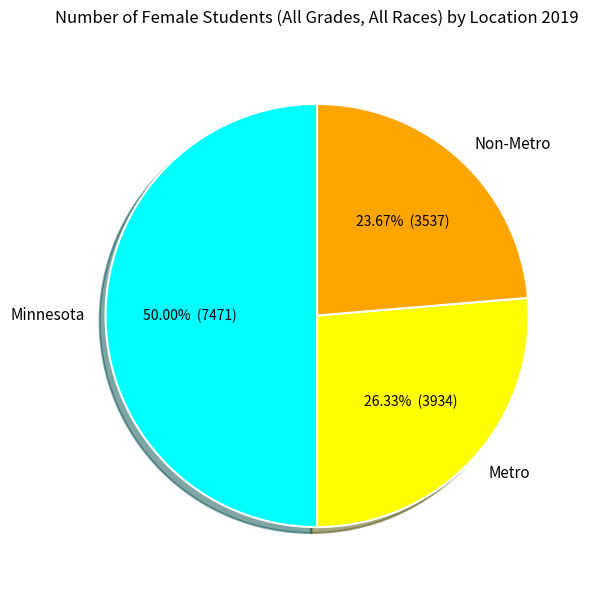

Is Metro the majority of the pie?

No